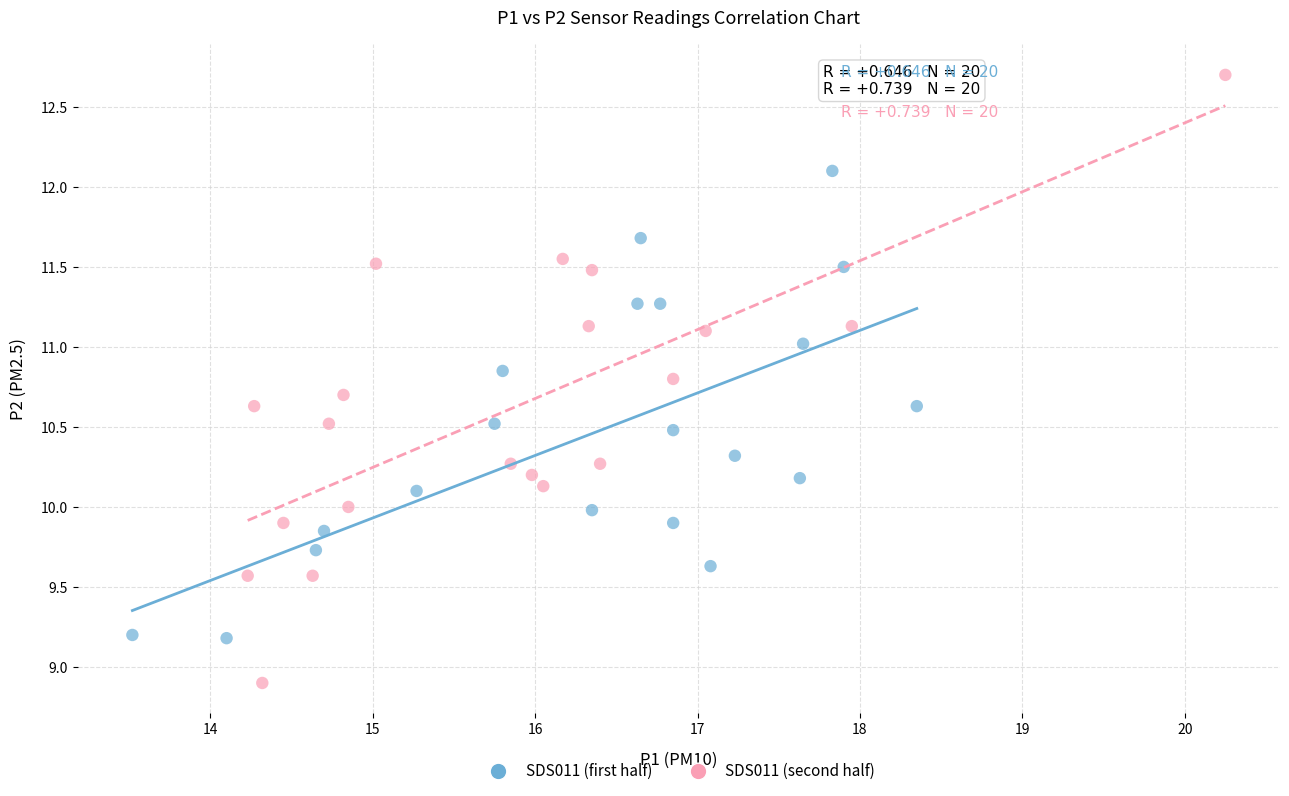

Which series contains the lowest Y value?

SDS011 (second half)